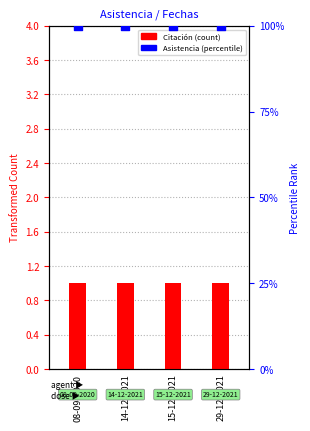

Which series reaches the maximum Y coordinate?

Asistencia (%)